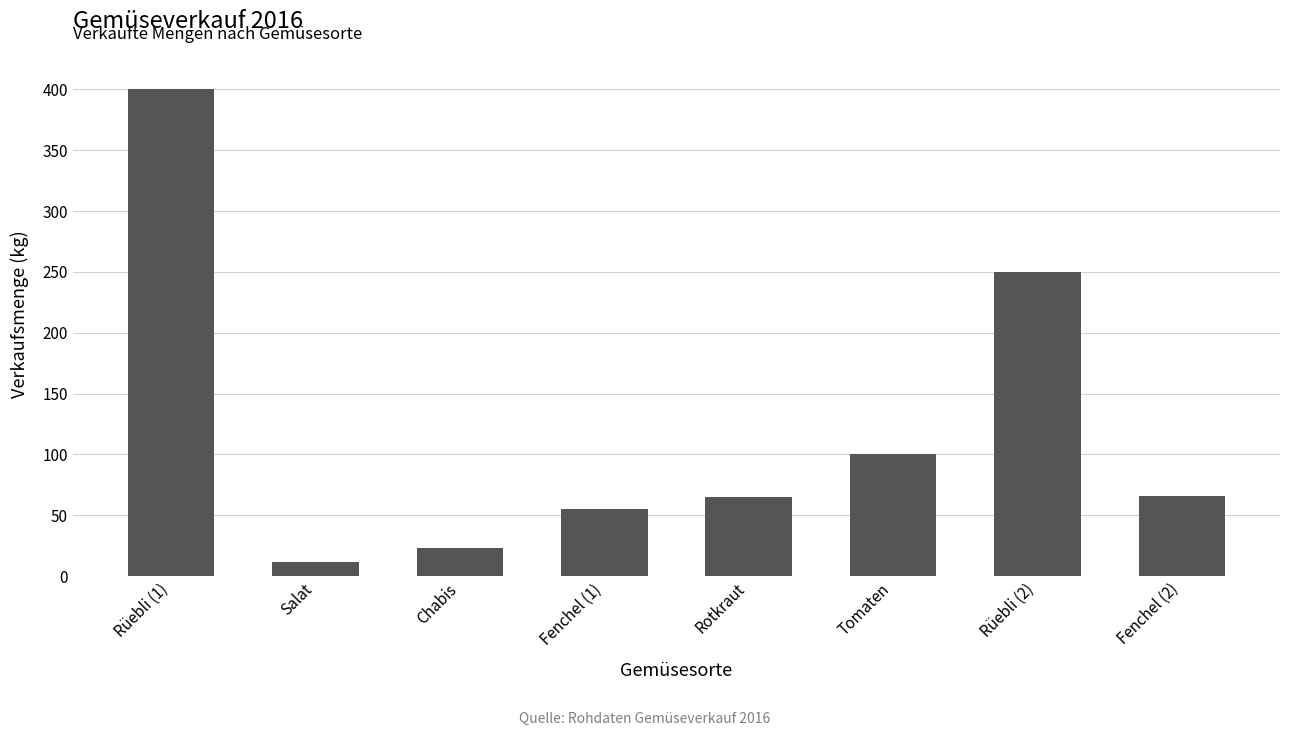

Which has a higher value, Rüebli (1) or Fenchel (2)?

Rüebli (1)